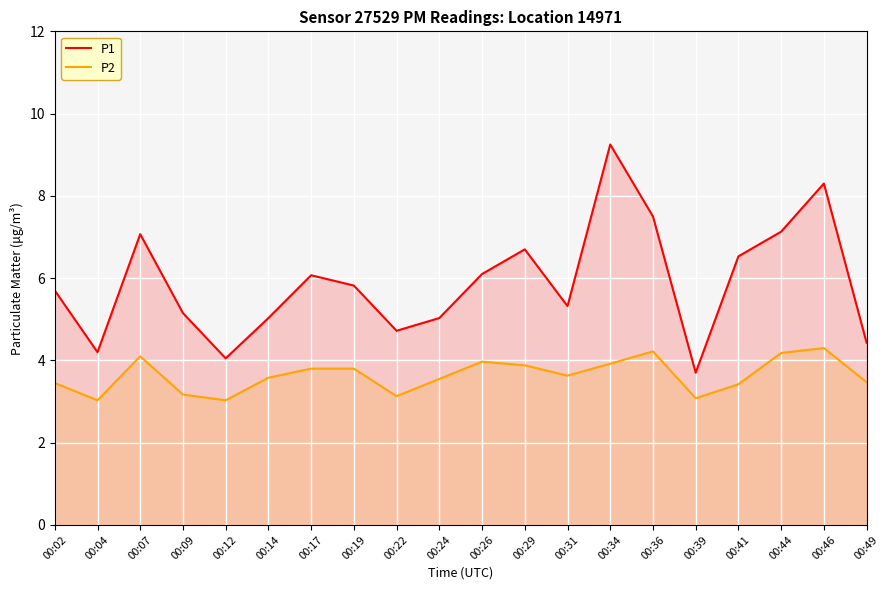

Count the number of categories in the chart.

20